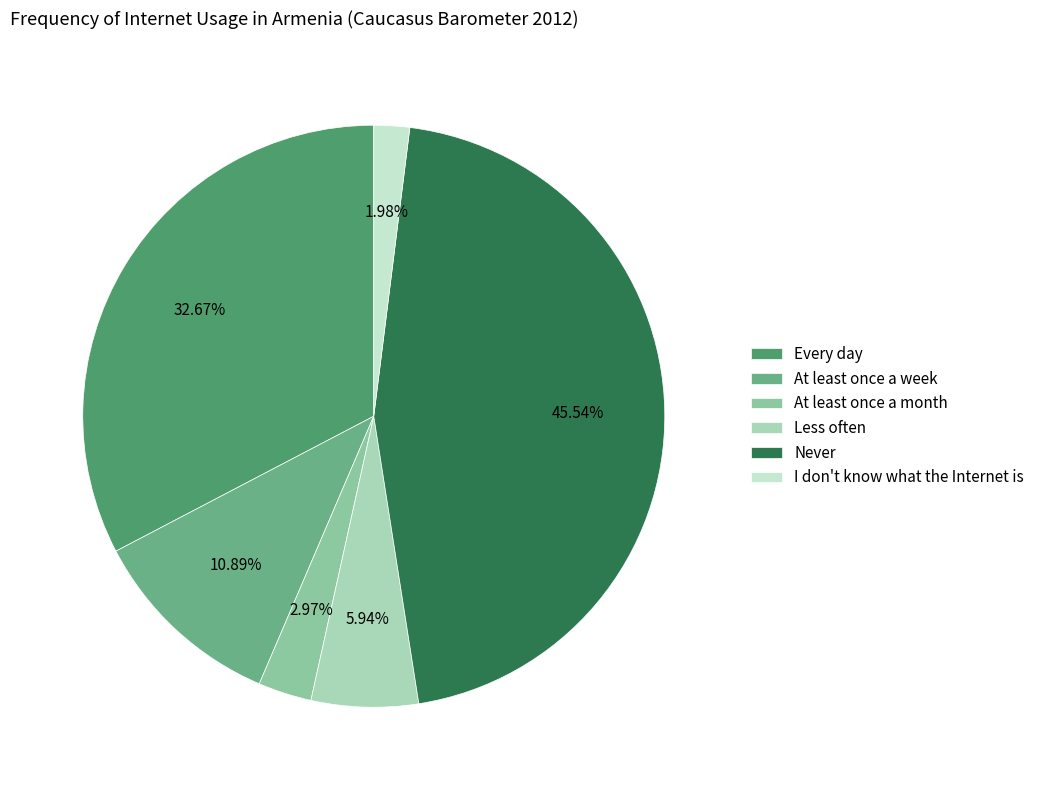

To the nearest percent, what is the difference between the largest and smallest slice percentages?

44%